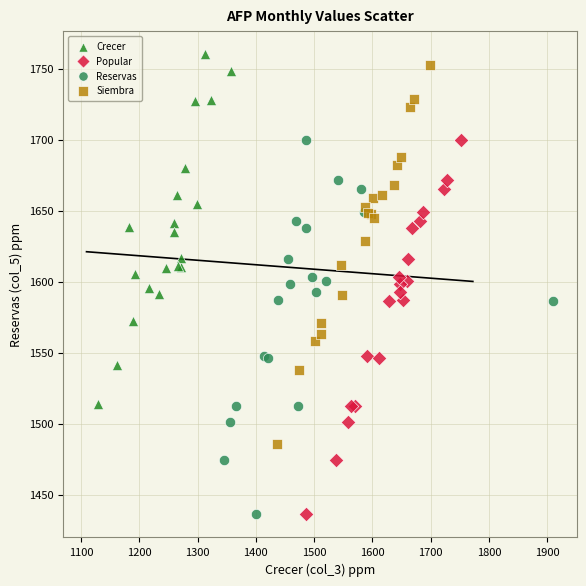

Which series has the largest Y range (max minus min)?

Siembra